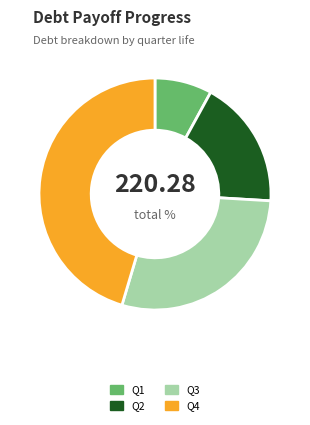

Is there any slice that represents more than half of the pie?

No